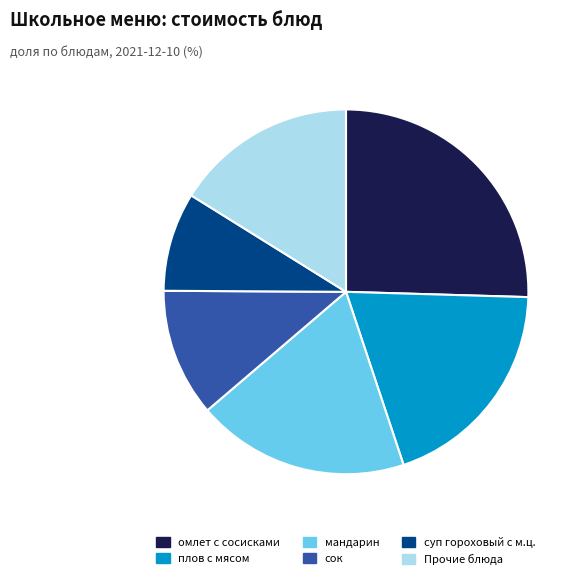

Is the sum of мандарин and плов с мясом greater than half?

No